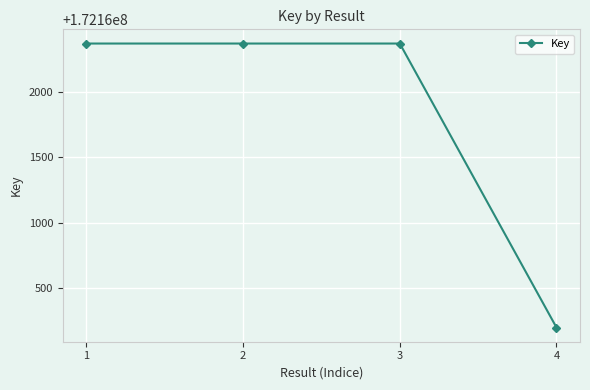

Approximately how many times larger is the value at 4 compared to 1?

1.0